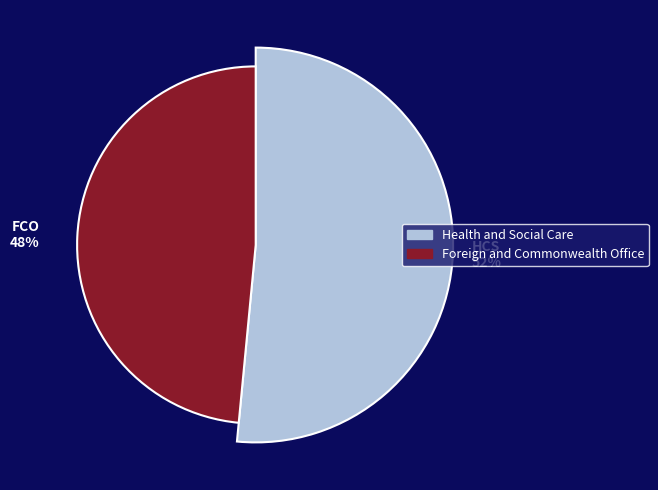

Is it true that Health and Social Care is 52% of the pie?

True